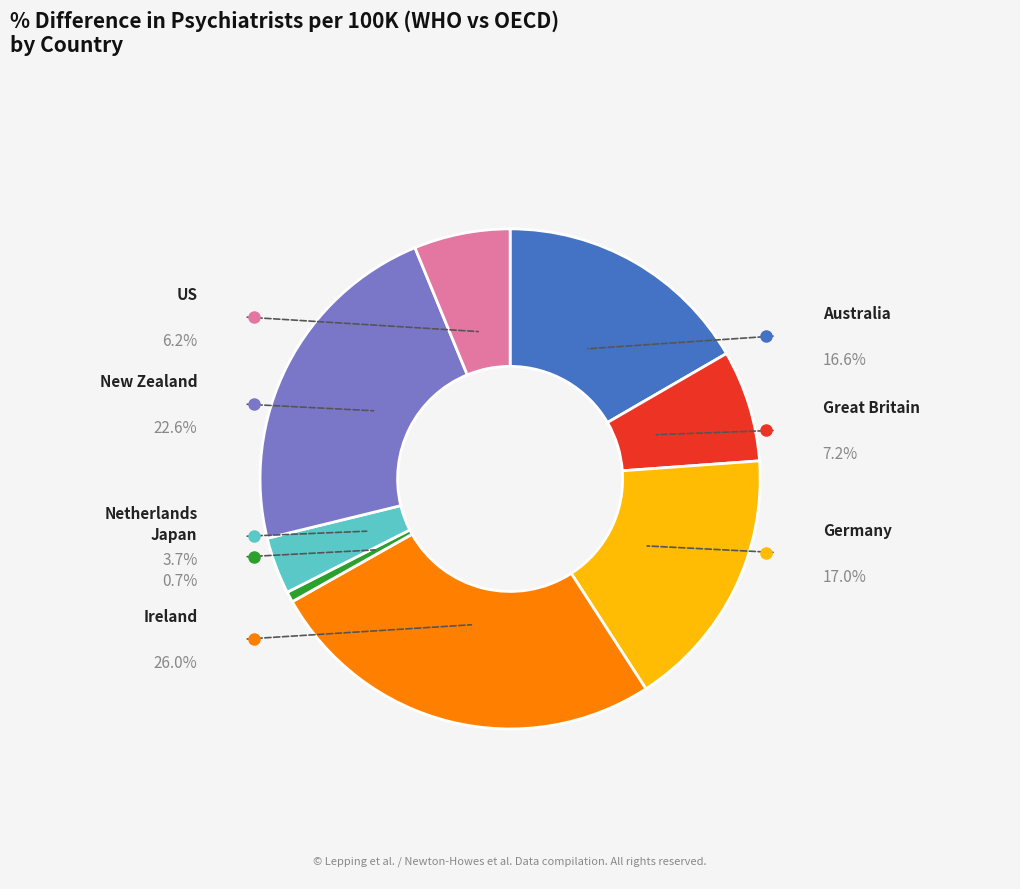

How many slices are in this pie chart?

8